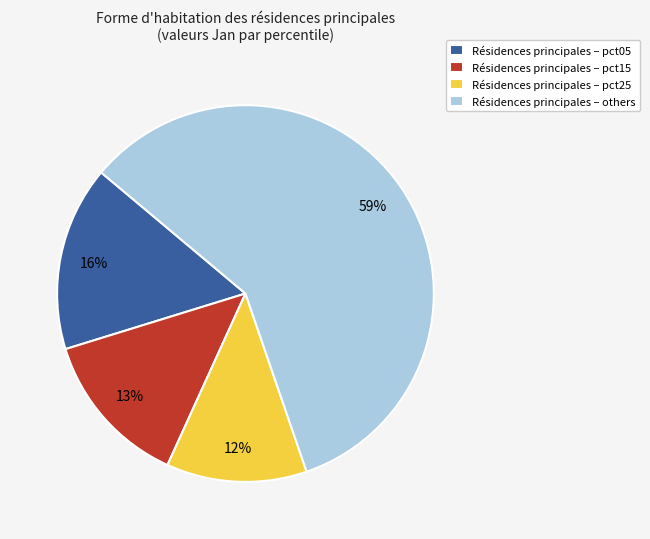

Combined, do Résidences principales – pct25 and Résidences principales – pct05 account for over 50%?

No